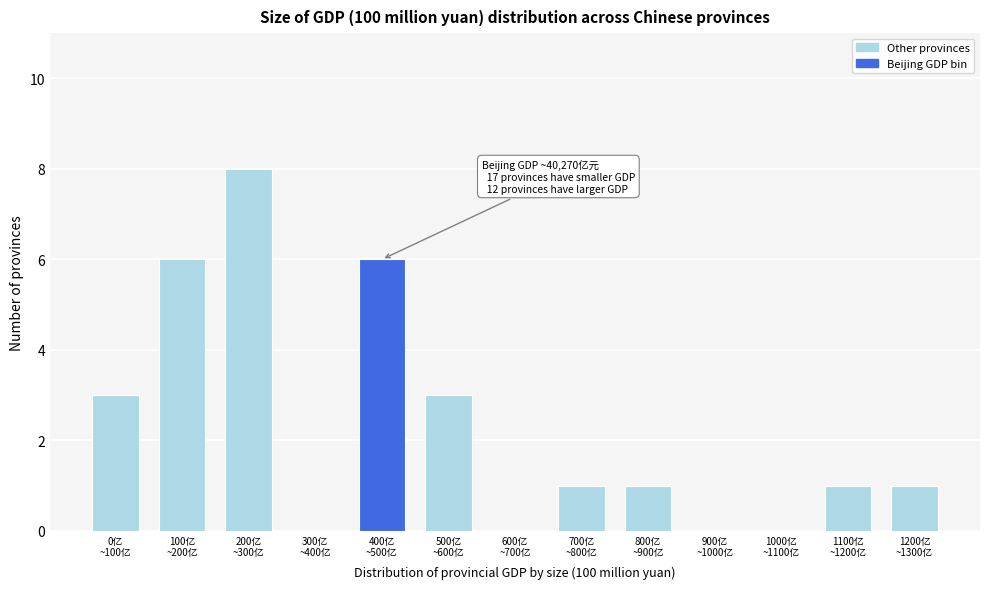

What is the maximum value shown in the chart?

8